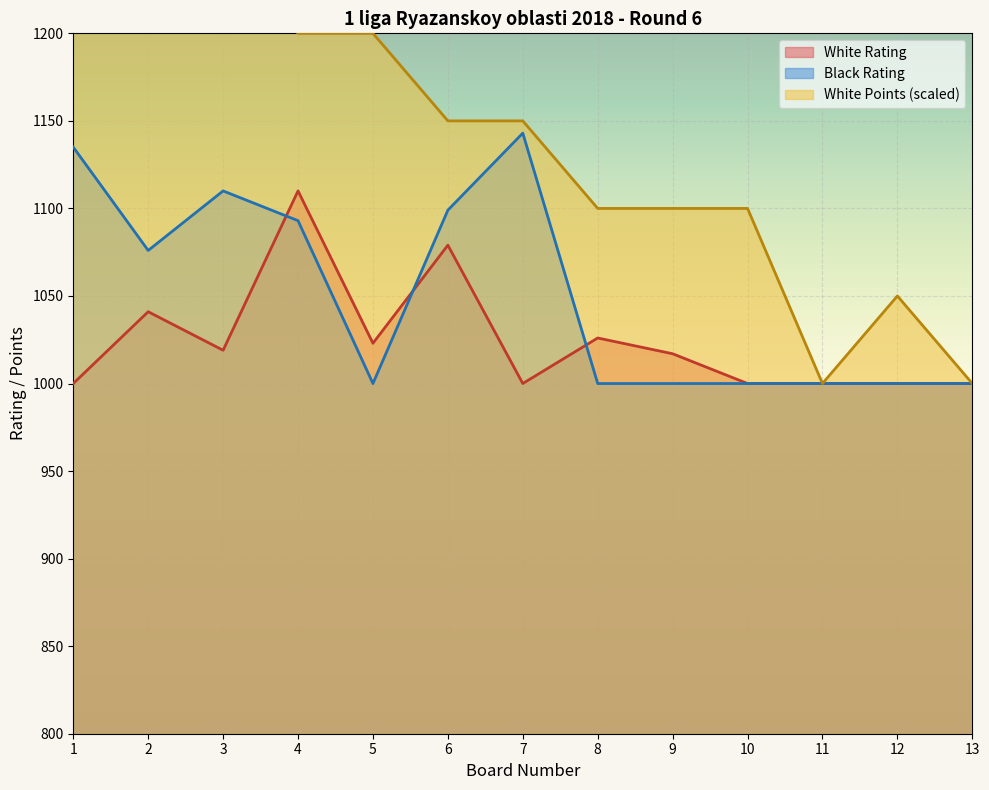

At which label does White Points first exceed 1150?

1